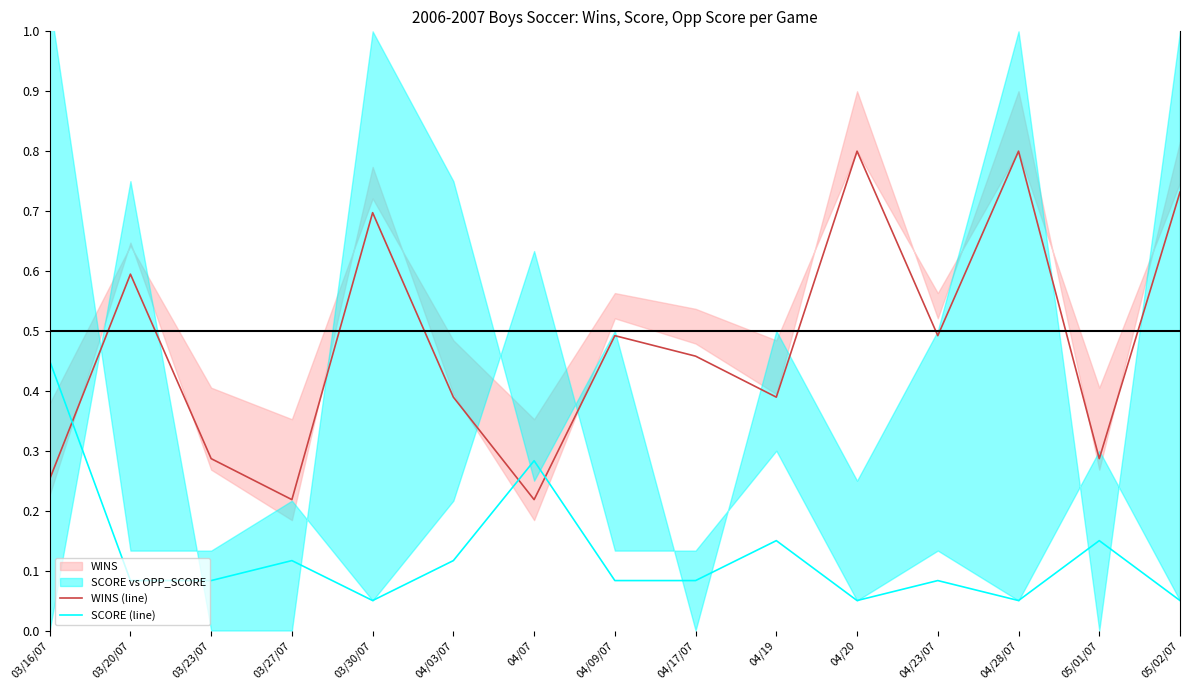

Which category has the highest value in the WINS (line) series?

04/20